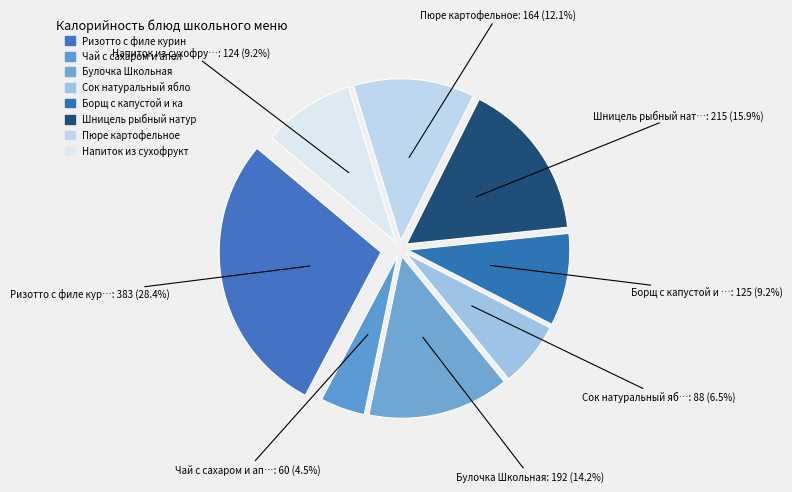

What is the ratio of the value at Напиток из сухофруктов to the value at Борщ с капустой и картофелем?

1.0